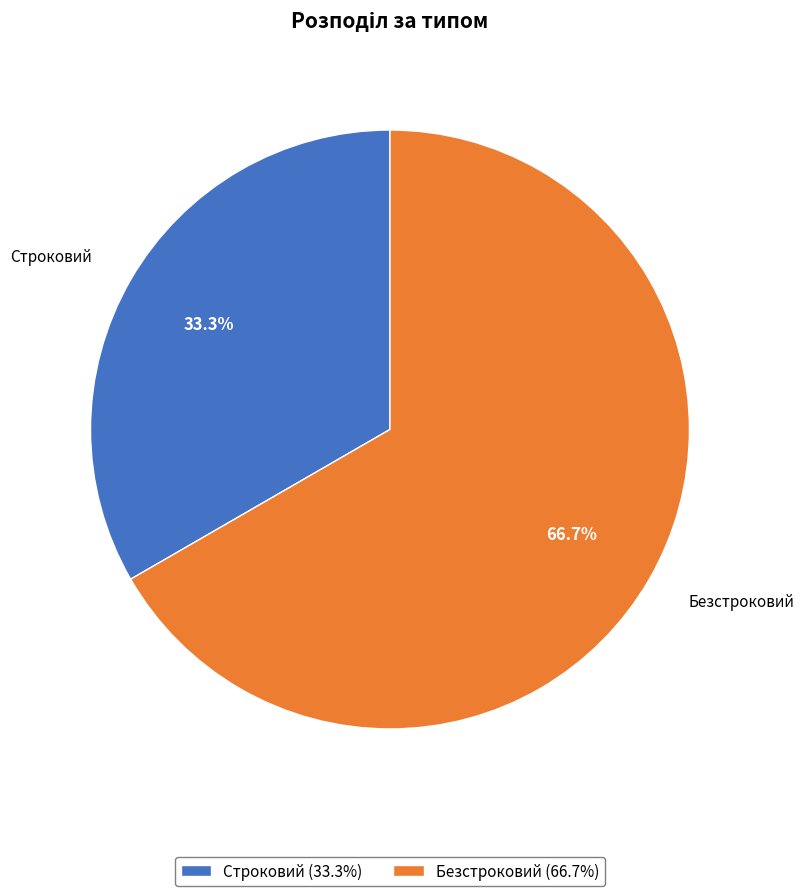

What is the largest slice in the pie chart?

Безстроковий